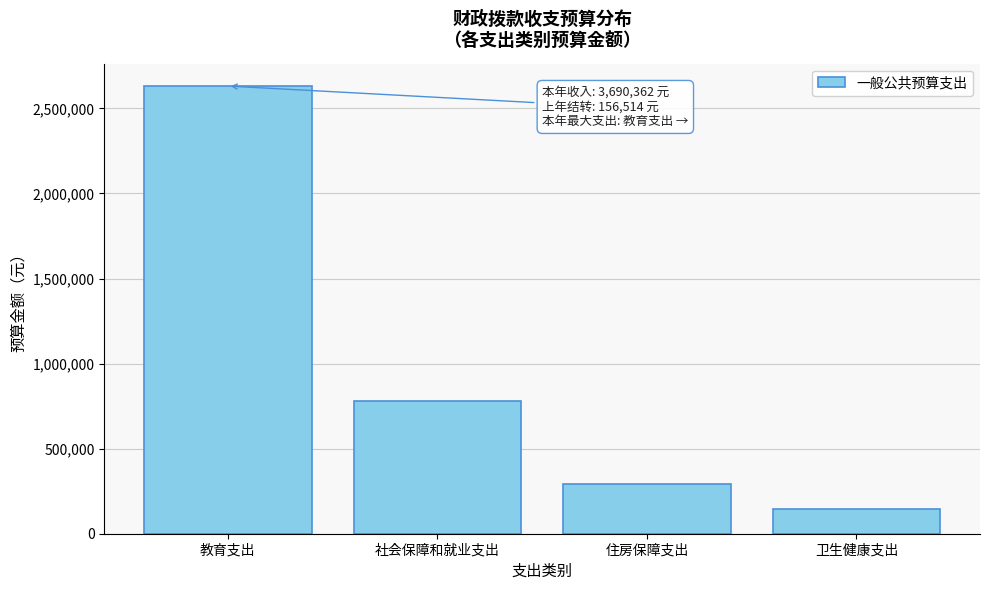

Reading left to right, extract all data points from this chart.

教育支出=2631599.6	社会保障和就业支出=779718.0	住房保障支出=290854.0	卫生健康支出=144704.0